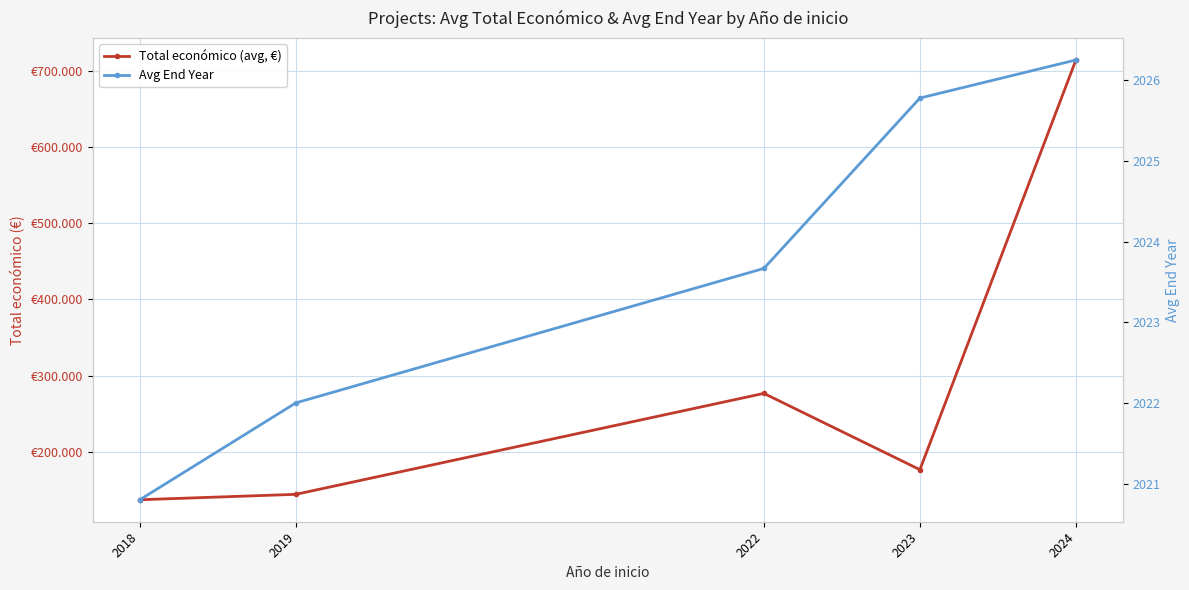

What is the value of the Avg End Year point at the 1st from the left?

2020.8